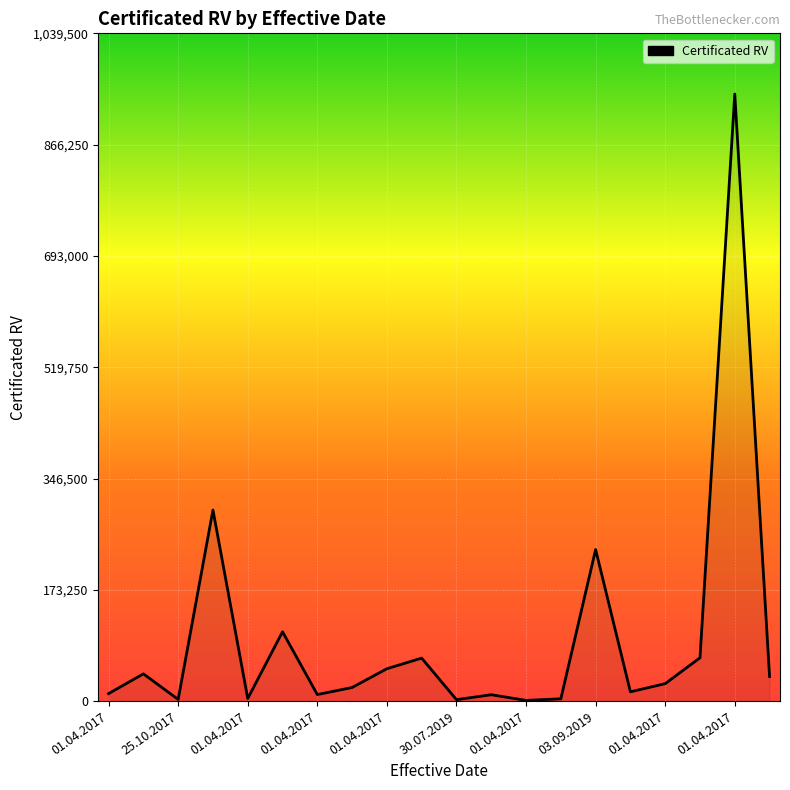

What is the maximum value shown in the chart?

945000